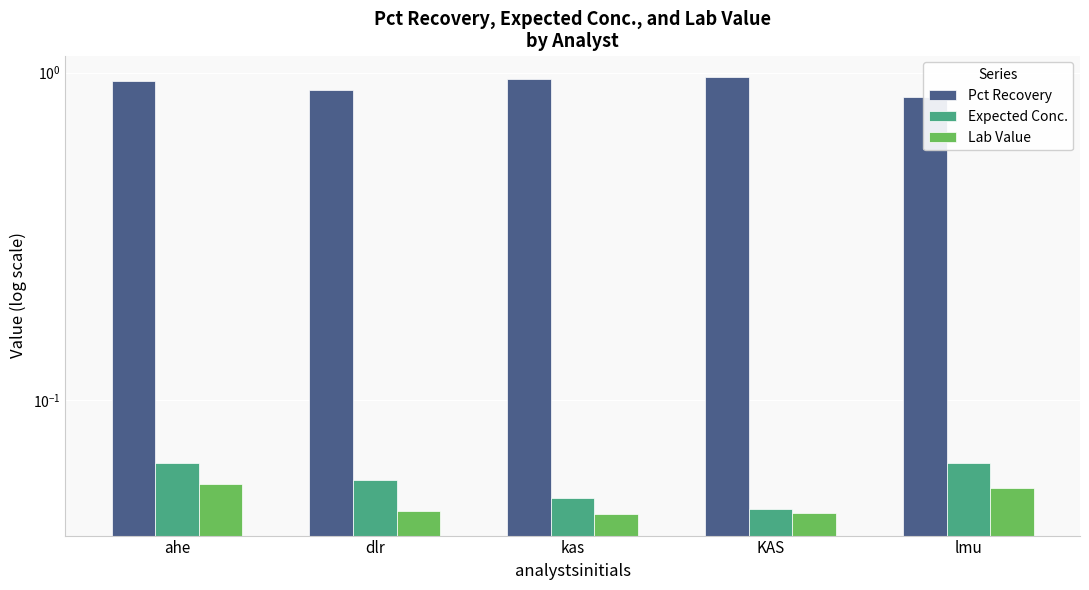

What is the sum of the Expected Conc. values at ahe and lmu?

0.1